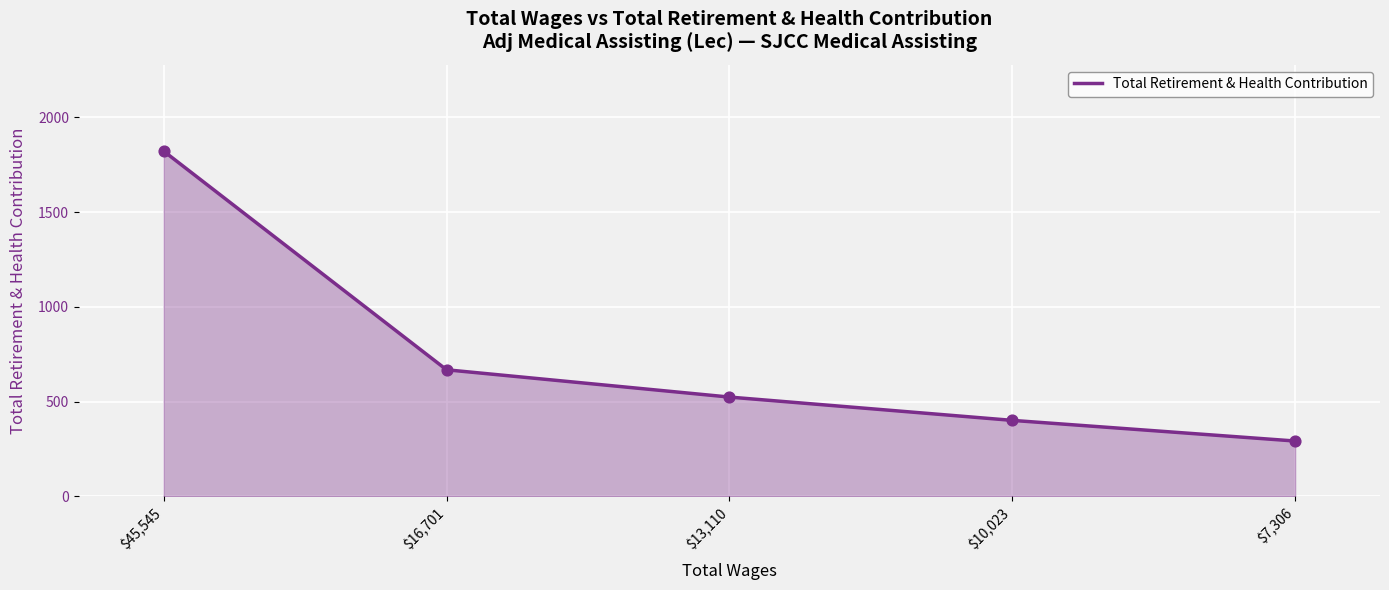

Between $45,545 and $10,023, which is larger?

$45,545